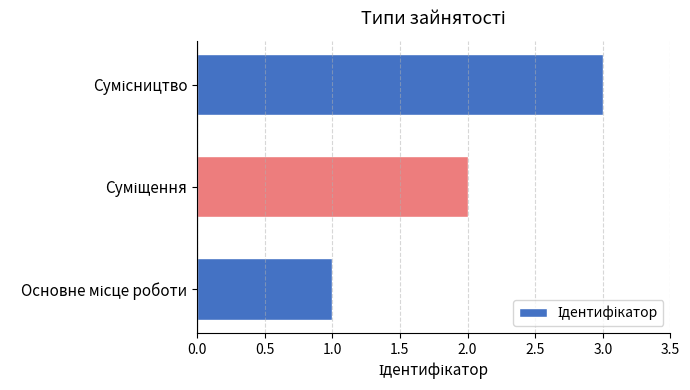

How many bars are there in total?

3